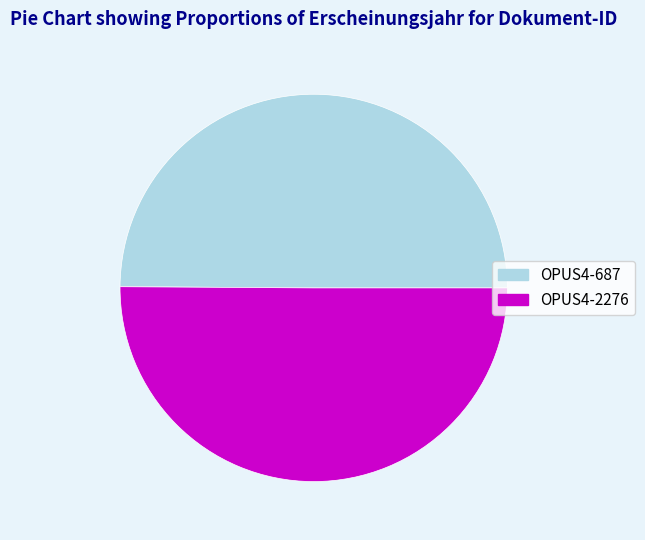

How many segments does this pie chart have?

2